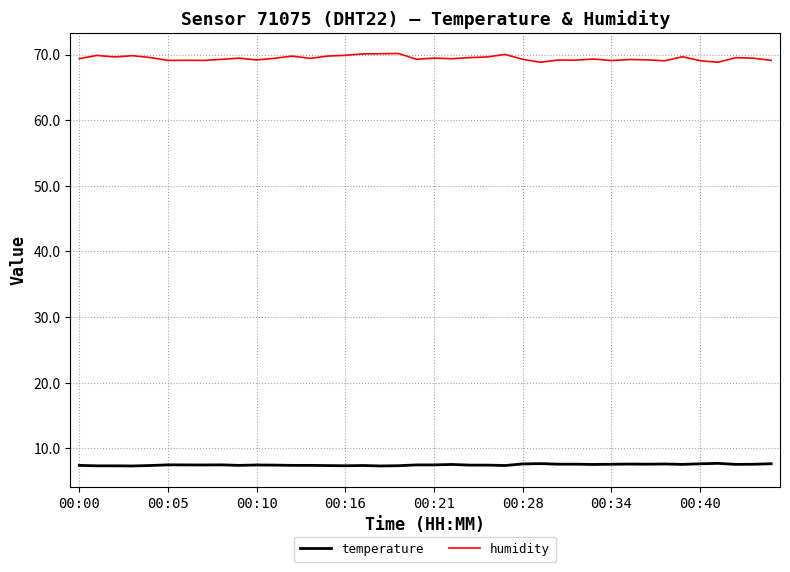

What are all the series names shown in the legend?

temperature, humidity